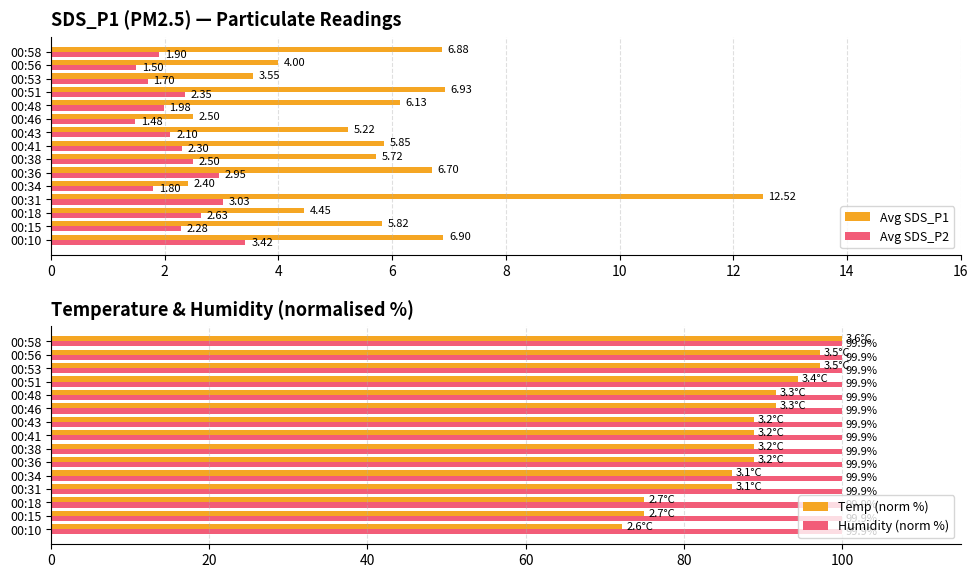

The Humidity (norm %) series shows 100.0 at 00:18. True or false?

True